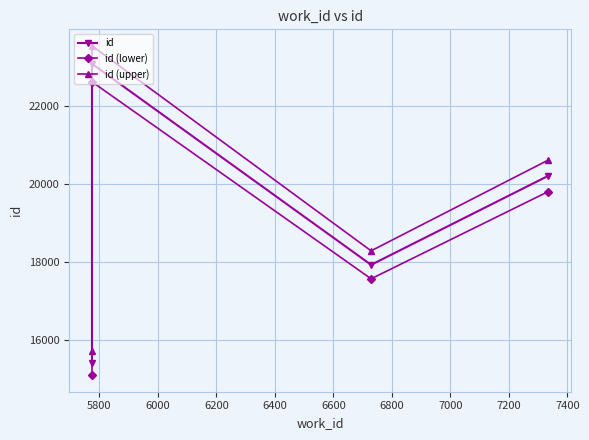

What is the highest value of the id series?

23093.0